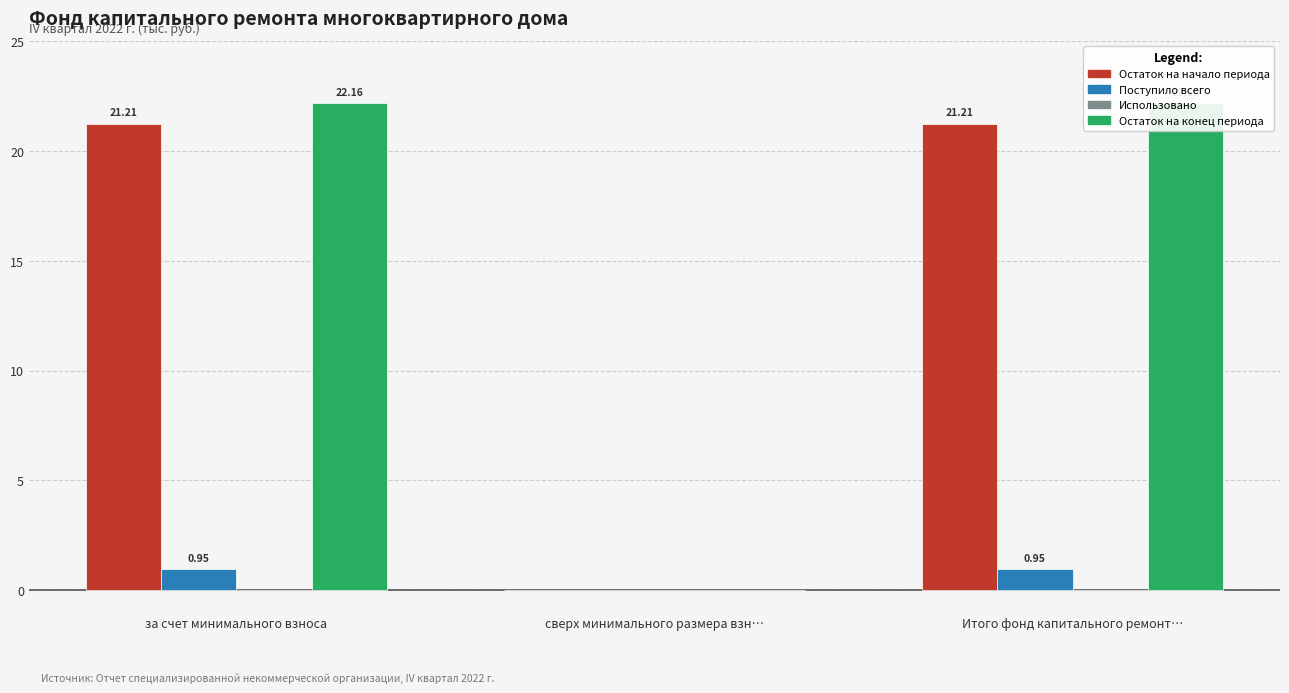

At which label does Остаток на начало периода first exceed 21?

за счет минимального взноса